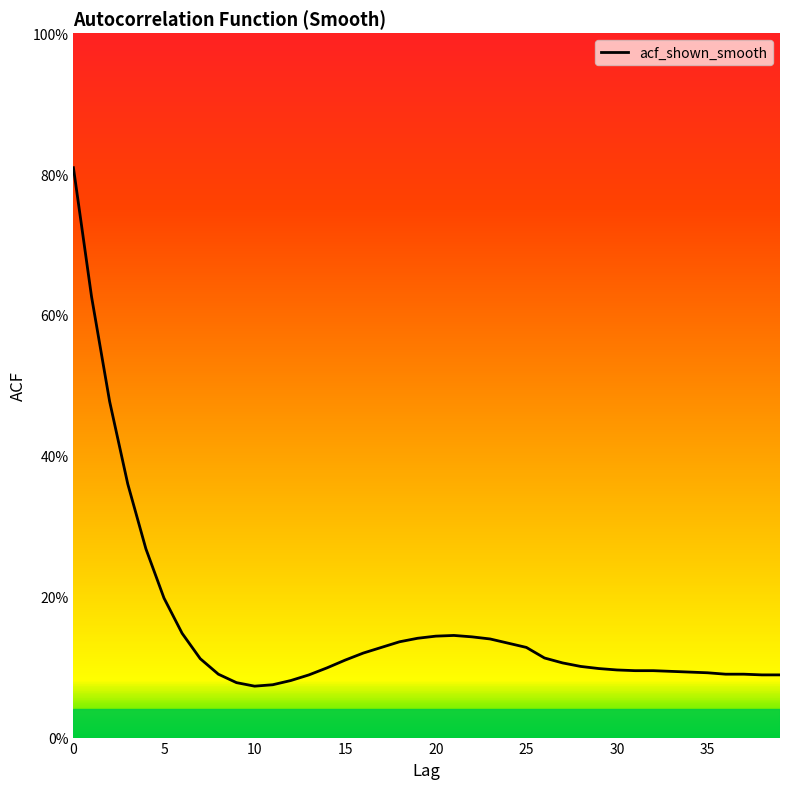

What is the greatest value displayed?

0.8